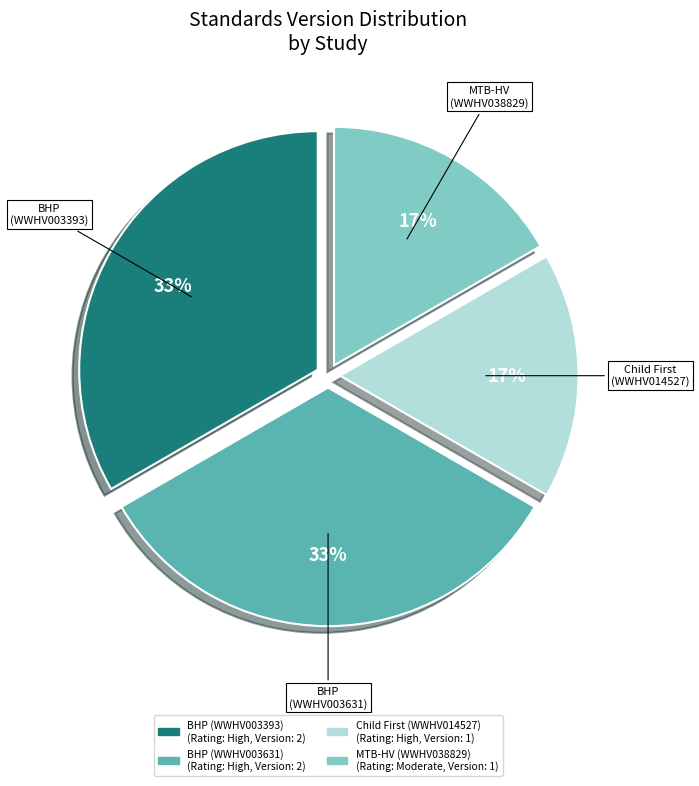

How many slices are in this pie chart?

4